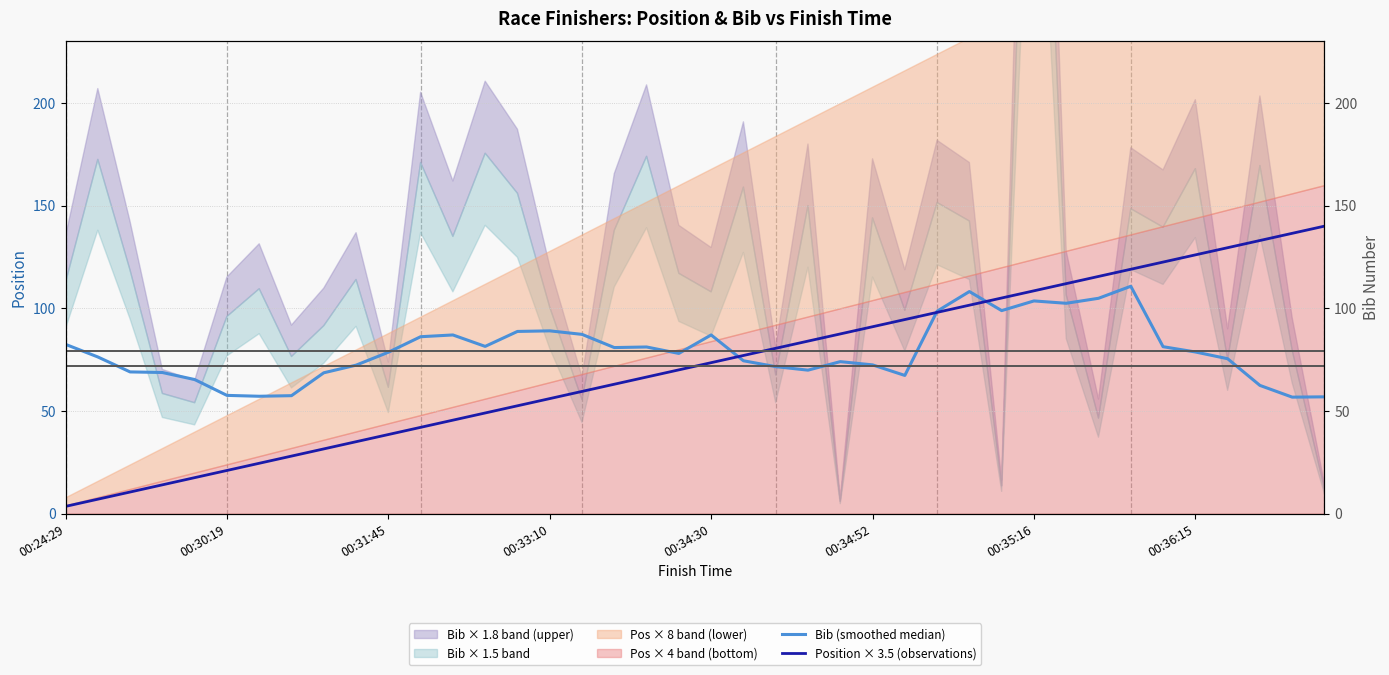

Between which two adjacent categories do Position × 3.5 (observations) and Bib (smoothed median) first intersect?

20 and 21